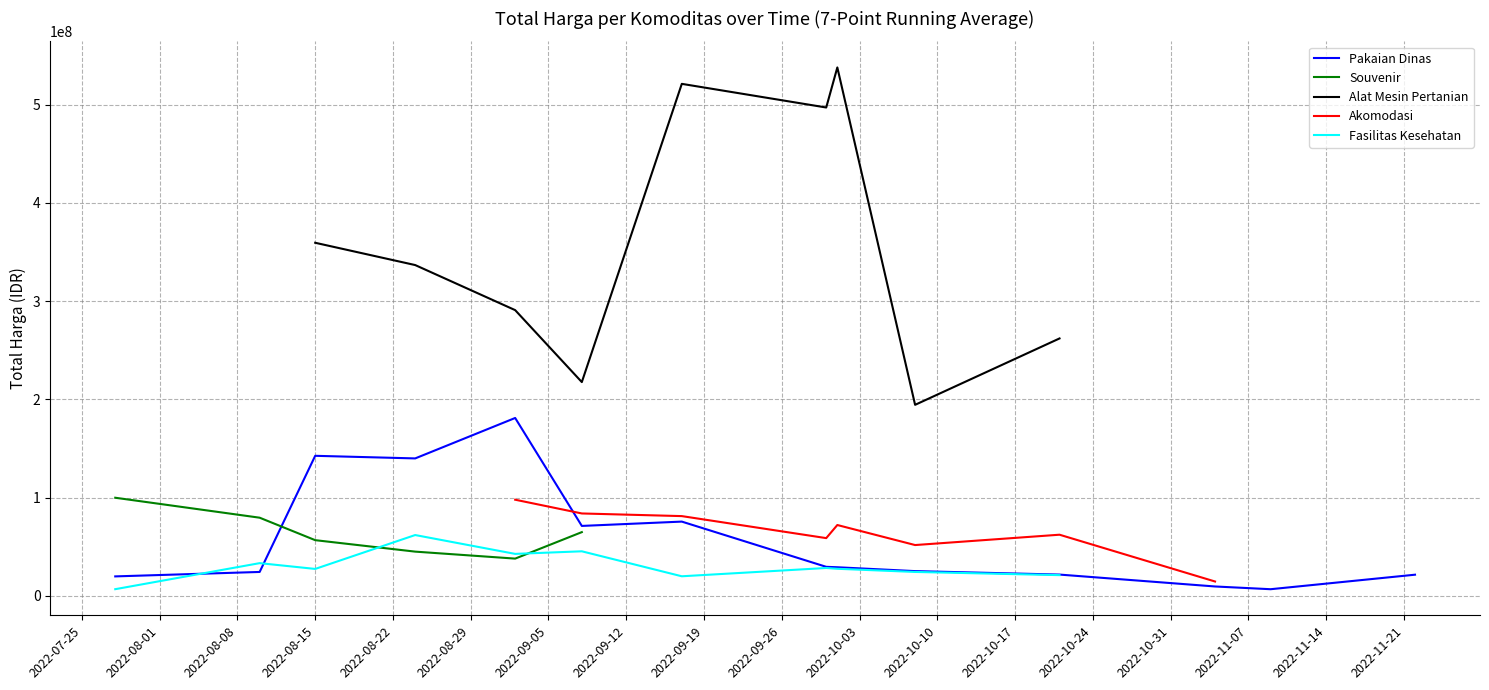

Is this an area chart (filled region under the line)?

No